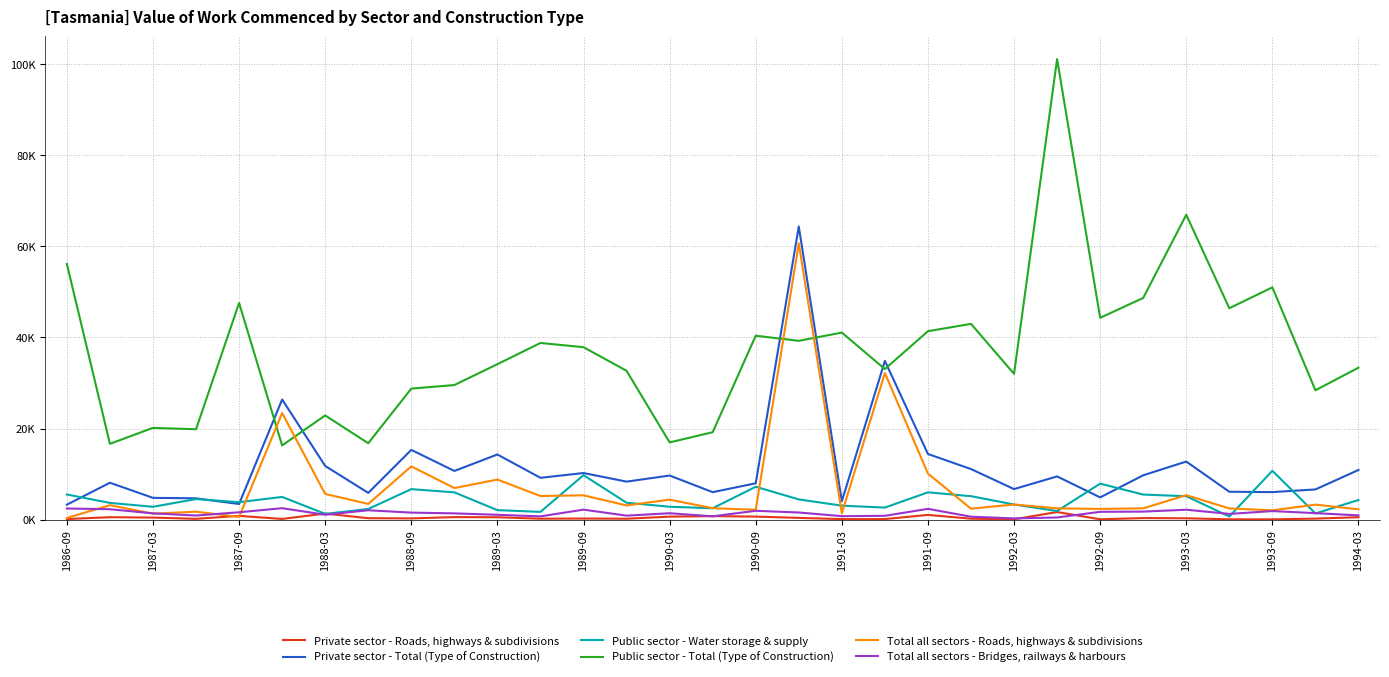

Does the chart have visible grid lines?

Yes